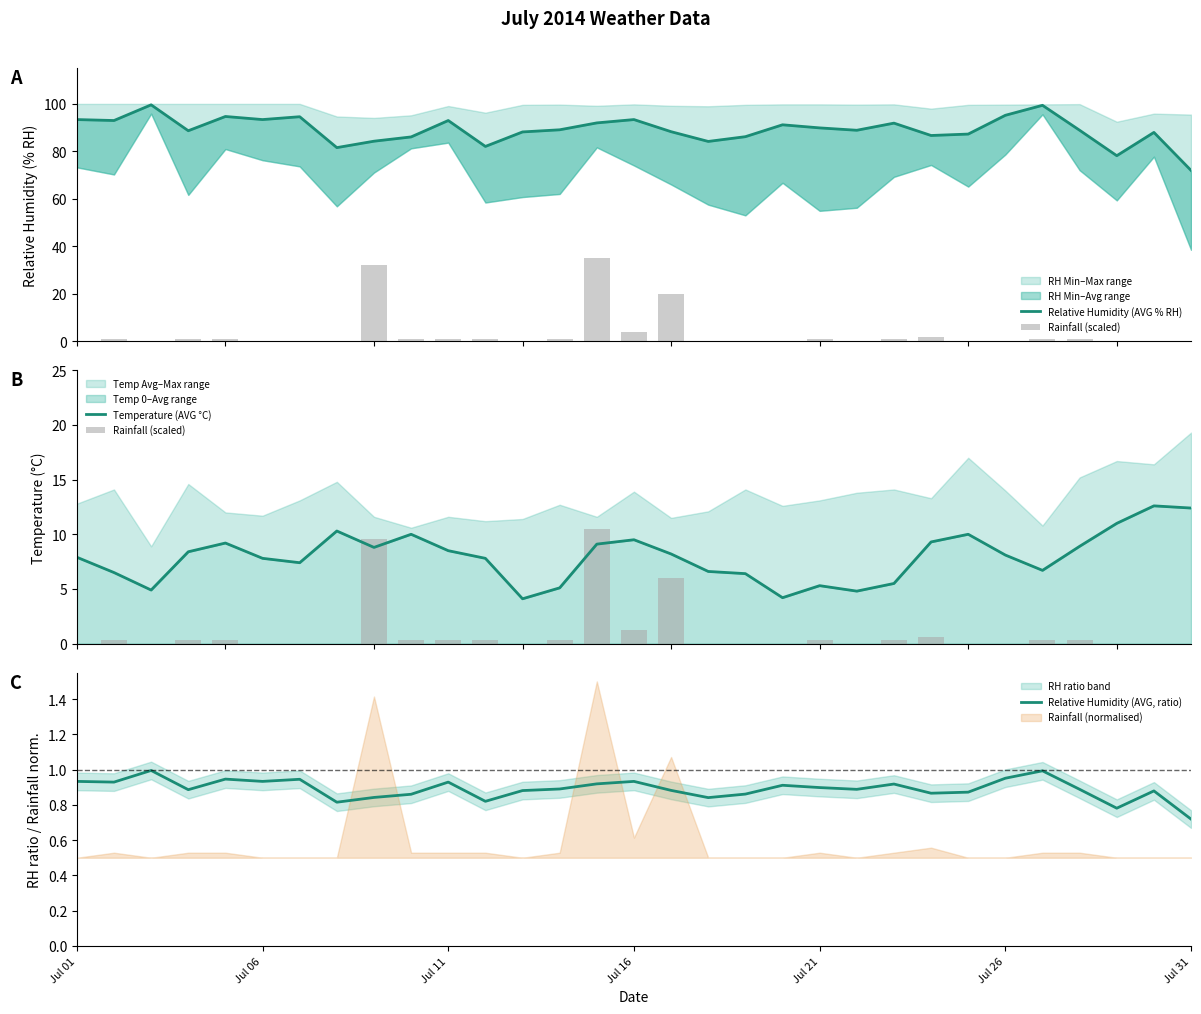

At which label is Relative Humidity (AVG, ratio) closest to 0?

Jul 31